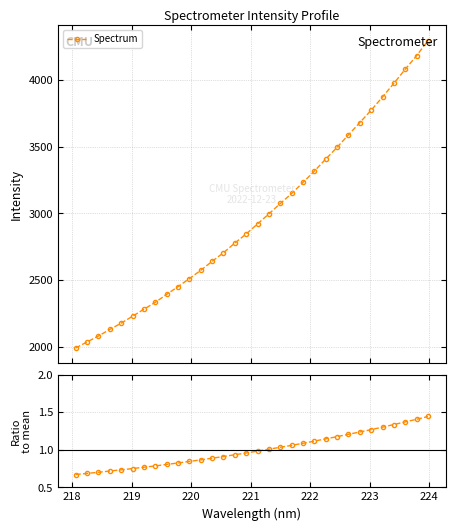

What is the average value of the Spectrum series?

2975.3